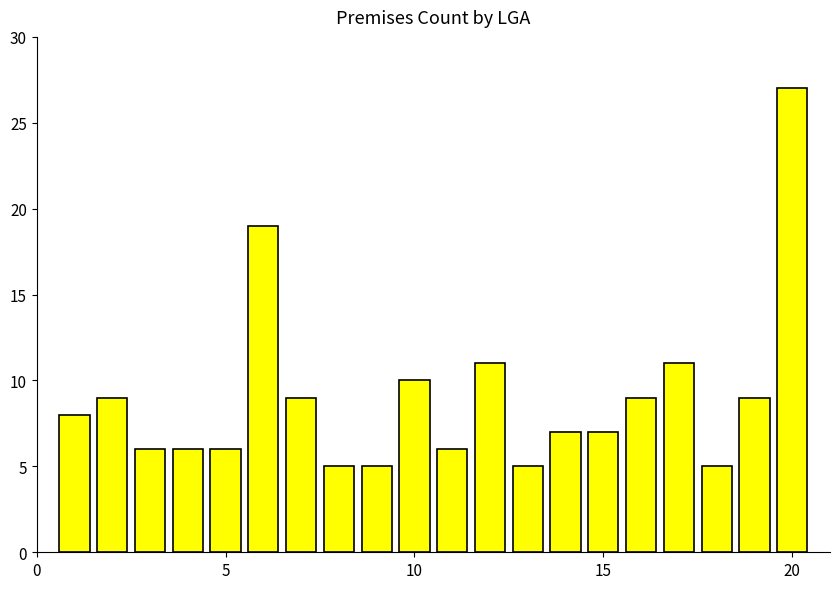

What is the maximum value shown in the chart?

27